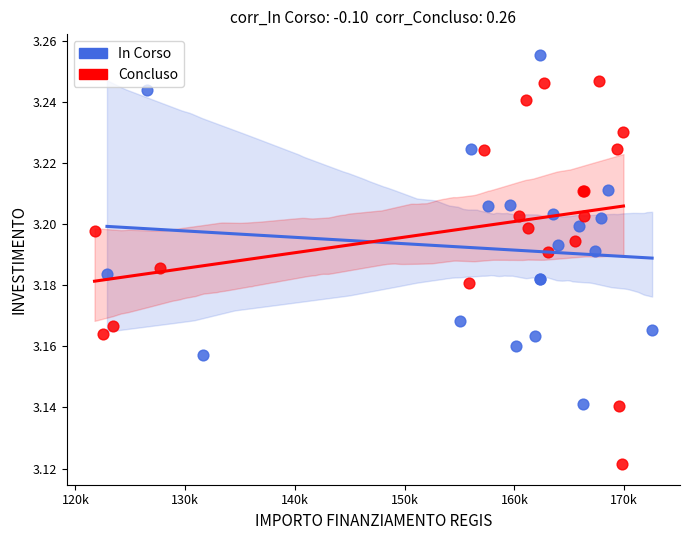

Which series contains the lowest Y value?

Concluso